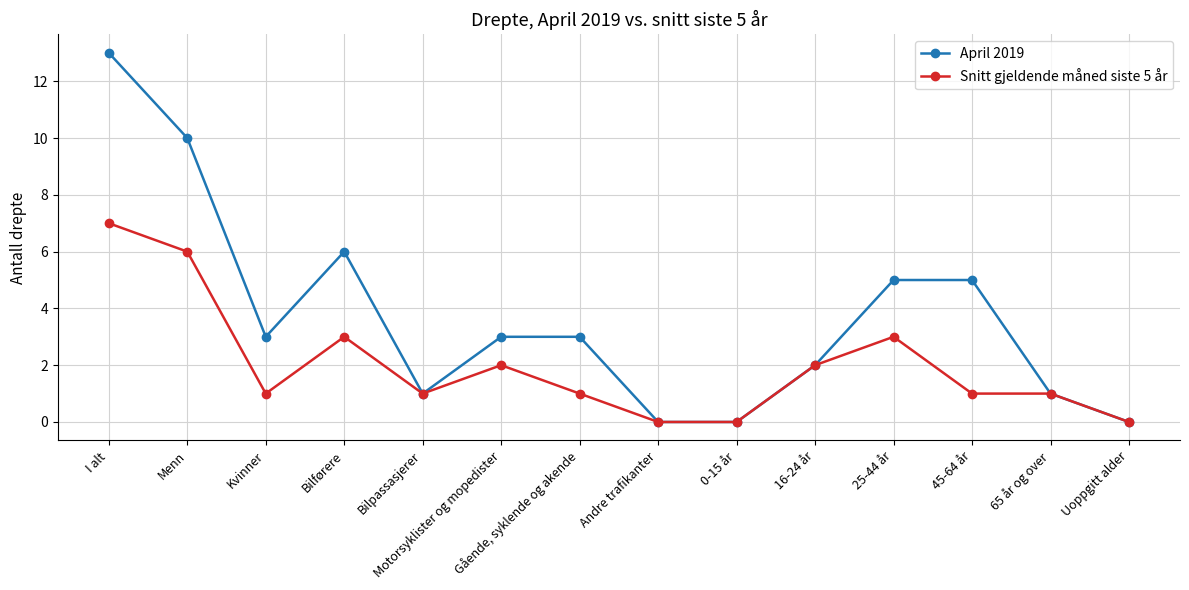

Where is the first local minimum for April 2019?

Kvinner